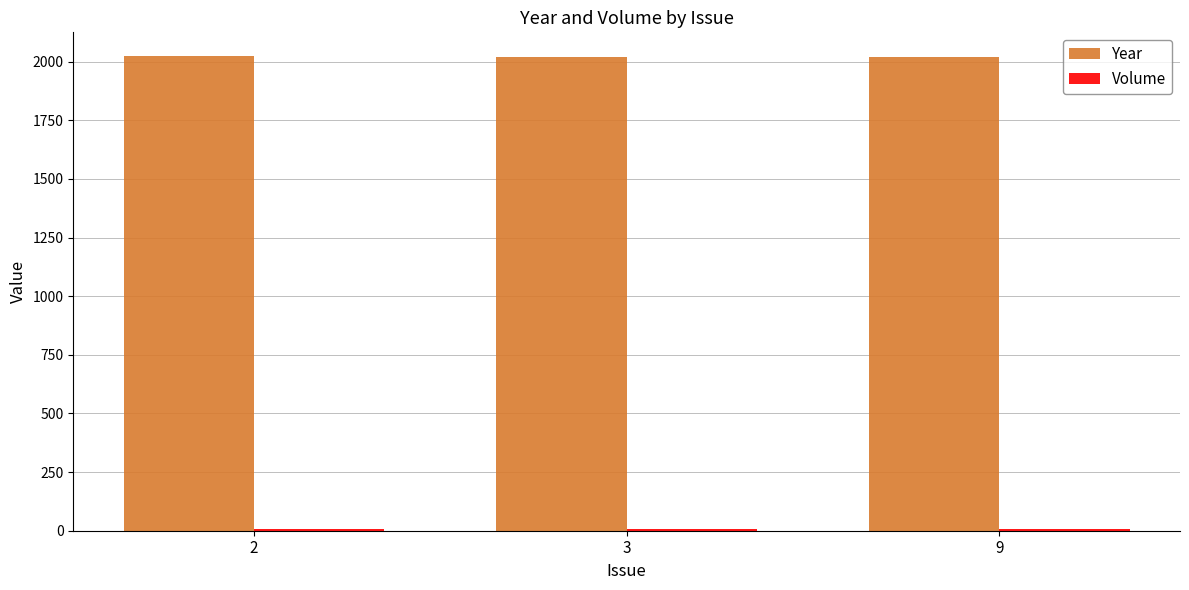

Which series has the largest total across all categories?

Year